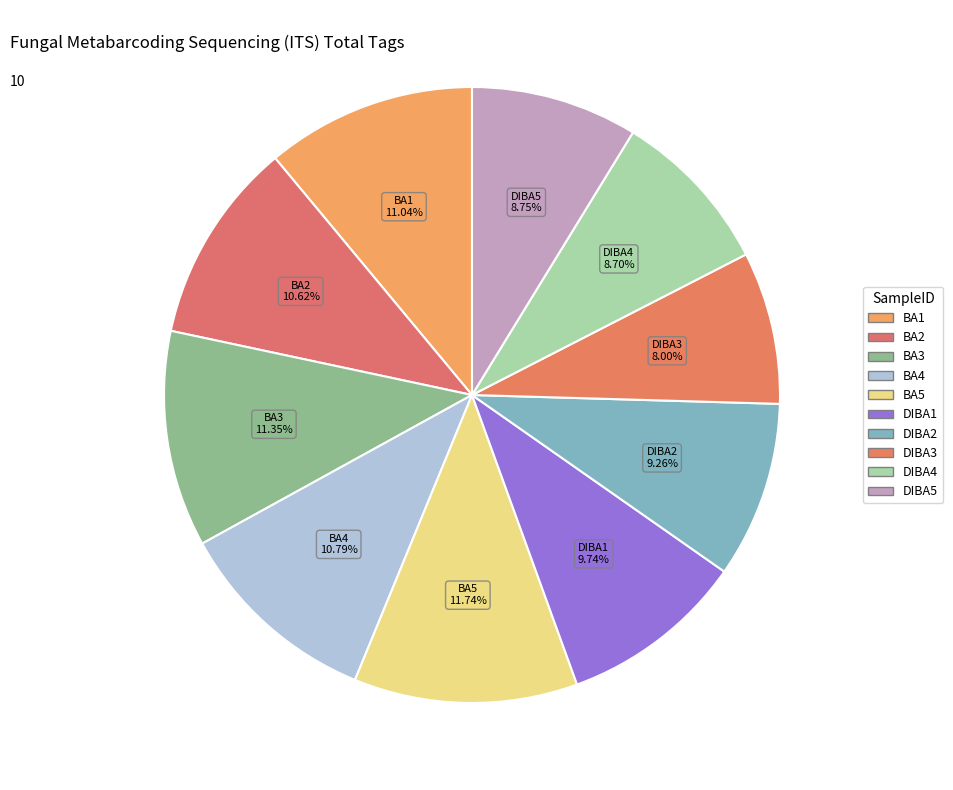

How many segments does this pie chart have?

10